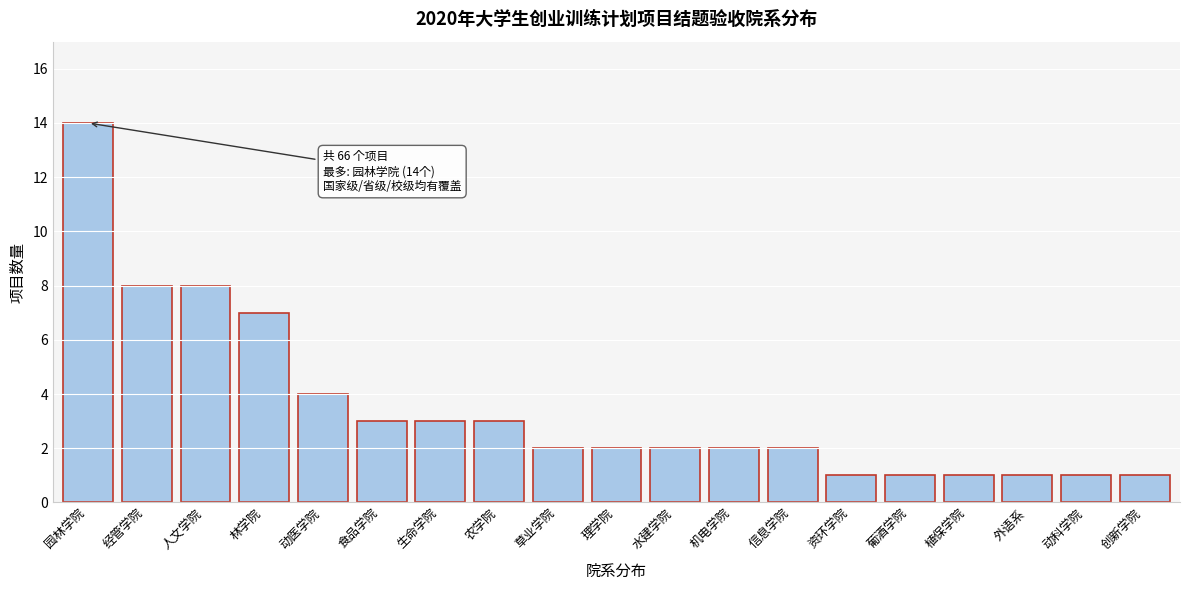

Reading right to left, list all the values displayed in this chart.

创新学院=1	动科学院=1	外语系=1	植保学院=1	葡酒学院=1	资环学院=1	信息学院=2	机电学院=2	水建学院=2	理学院=2	草业学院=2	农学院=3	生命学院=3	食品学院=3	动医学院=4	林学院=7	人文学院=8	经管学院=8	园林学院=14